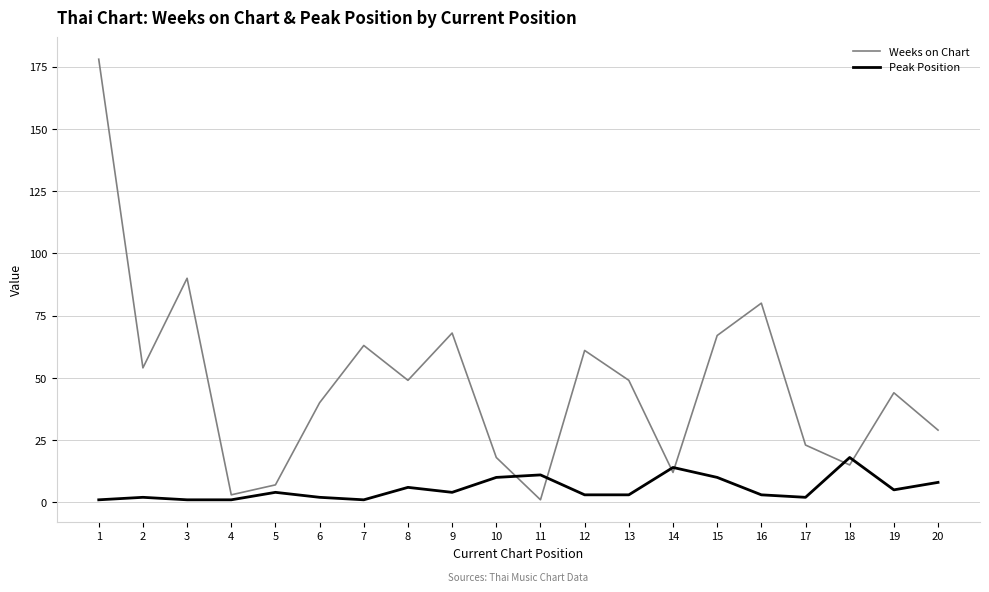

How many times do Weeks on Chart and Peak Position cross each other?

6